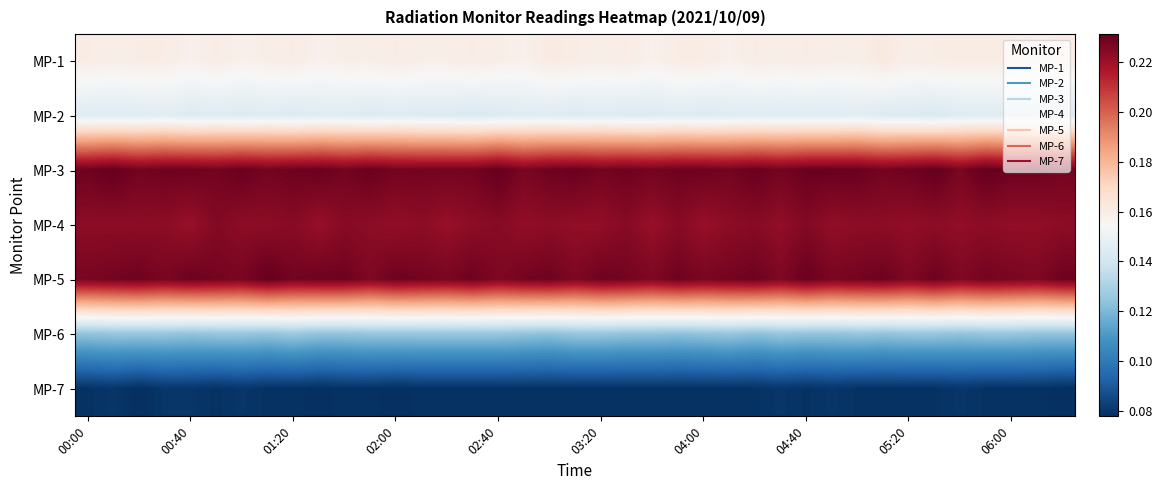

Reading left to right, extract all data points from this chart.

MP-1: 0.2	0.2	0.2	0.2	0.2	0.2	0.2	0.2	0.2	0.2	0.2	0.2	0.2	0.2	0.2	0.2	0.2	0.2	0.2	0.2	0.2	0.2	0.2	0.2	0.2	0.2	0.2	0.2	0.2	0.2	0.2	0.2	0.2	0.2	0.2	0.2	0.2	0.2	0.2
MP-2: 0.1	0.1	0.1	0.1	0.1	0.1	0.1	0.1	0.1	0.1	0.1	0.1	0.1	0.1	0.1	0.1	0.1	0.1	0.1	0.1	0.1	0.1	0.1	0.1	0.1	0.1	0.1	0.1	0.1	0.1	0.1	0.1	0.1	0.1	0.1	0.1	0.1	0.1	0.1
MP-3: 0.2	0.2	0.2	0.2	0.2	0.2	0.2	0.2	0.2	0.2	0.2	0.2	0.2	0.2	0.2	0.2	0.2	0.2	0.2	0.2	0.2	0.2	0.2	0.2	0.2	0.2	0.2	0.2	0.2	0.2	0.2	0.2	0.2	0.2	0.2	0.2	0.2	0.2	0.2
MP-4: 0.2	0.2	0.2	0.2	0.2	0.2	0.2	0.2	0.2	0.2	0.2	0.2	0.2	0.2	0.2	0.2	0.2	0.2	0.2	0.2	0.2	0.2	0.2	0.2	0.2	0.2	0.2	0.2	0.2	0.2	0.2	0.2	0.2	0.2	0.2	0.2	0.2	0.2	0.2
MP-5: 0.2	0.2	0.2	0.2	0.2	0.2	0.2	0.2	0.2	0.2	0.2	0.2	0.2	0.2	0.2	0.2	0.2	0.2	0.2	0.2	0.2	0.2	0.2	0.2	0.2	0.2	0.2	0.2	0.2	0.2	0.2	0.2	0.2	0.2	0.2	0.2	0.2	0.2	0.2
MP-6: 0.1	0.1	0.1	0.1	0.1	0.1	0.1	0.1	0.1	0.1	0.1	0.1	0.1	0.1	0.1	0.1	0.1	0.1	0.1	0.1	0.1	0.1	0.1	0.1	0.1	0.1	0.1	0.1	0.1	0.1	0.1	0.1	0.1	0.1	0.1	0.1	0.1	0.1	0.1
MP-7: 0.1	0.1	0.1	0.1	0.1	0.1	0.1	0.1	0.1	0.1	0.1	0.1	0.1	0.1	0.1	0.1	0.1	0.1	0.1	0.1	0.1	0.1	0.1	0.1	0.1	0.1	0.1	0.1	0.1	0.1	0.1	0.1	0.1	0.1	0.1	0.1	0.1	0.1	0.1